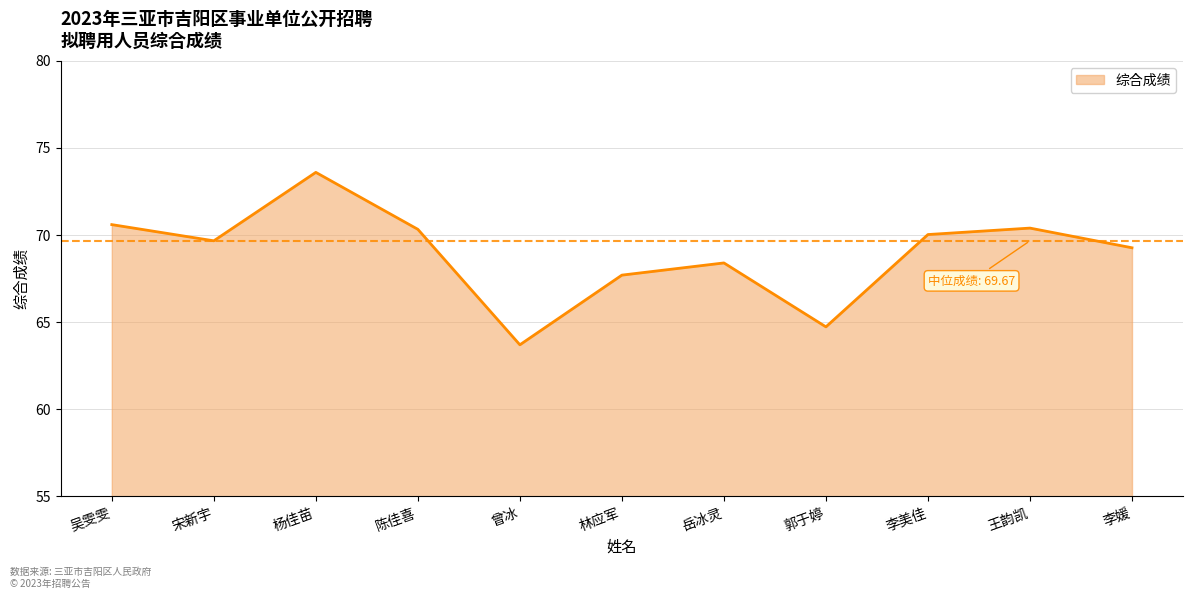

True or false: the data shows 63.7 at 曾冰.

True